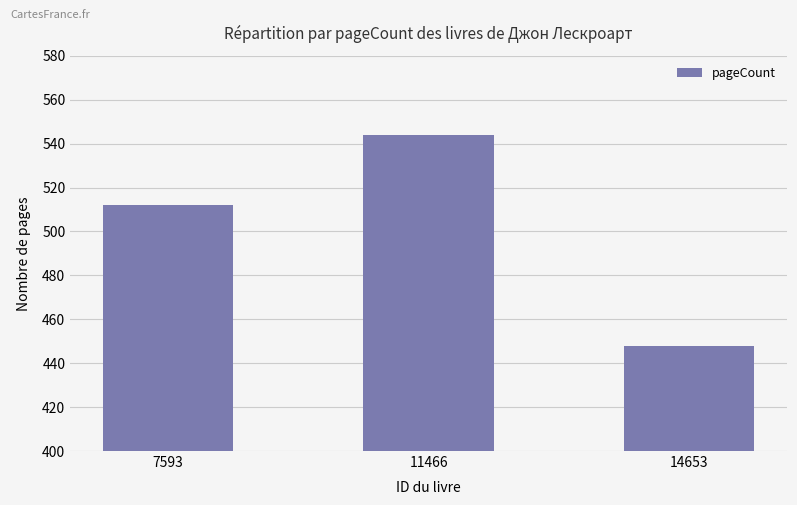

Reading right to left, list all the values displayed in this chart.

14653=448	11466=544	7593=512